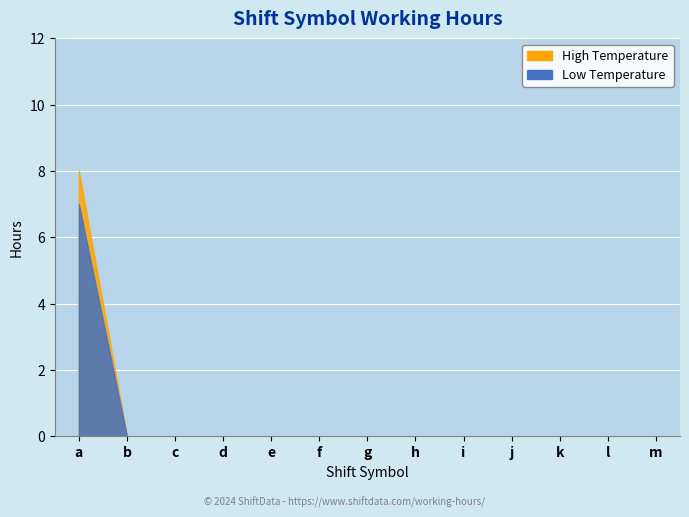

Which label corresponds to the smallest value in the chart?

b